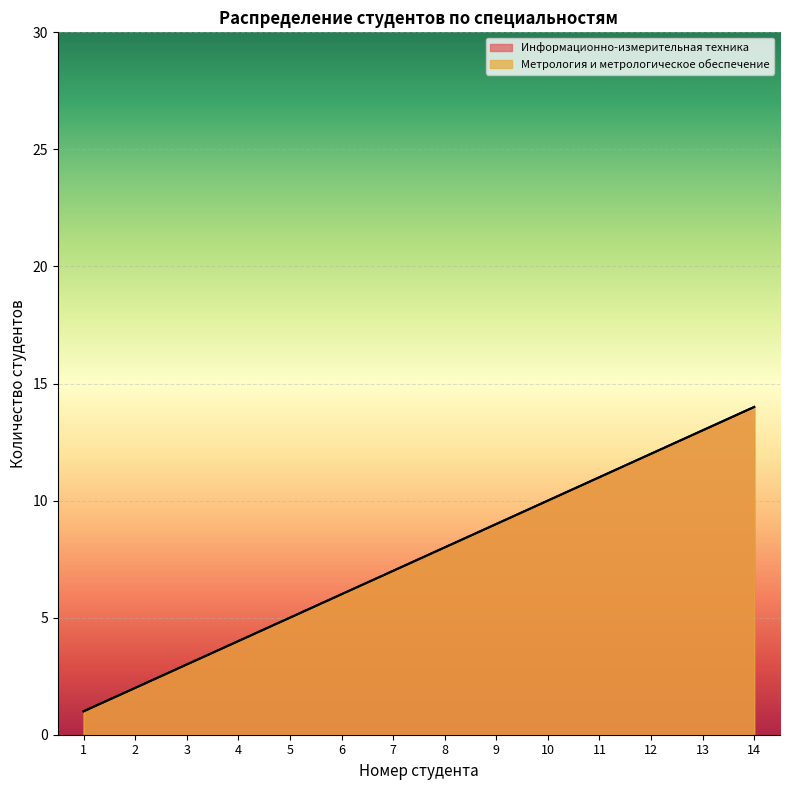

True or false: Метрология и метрологическое обеспечение and Информационно-измерительная техника intersect in this chart.

False